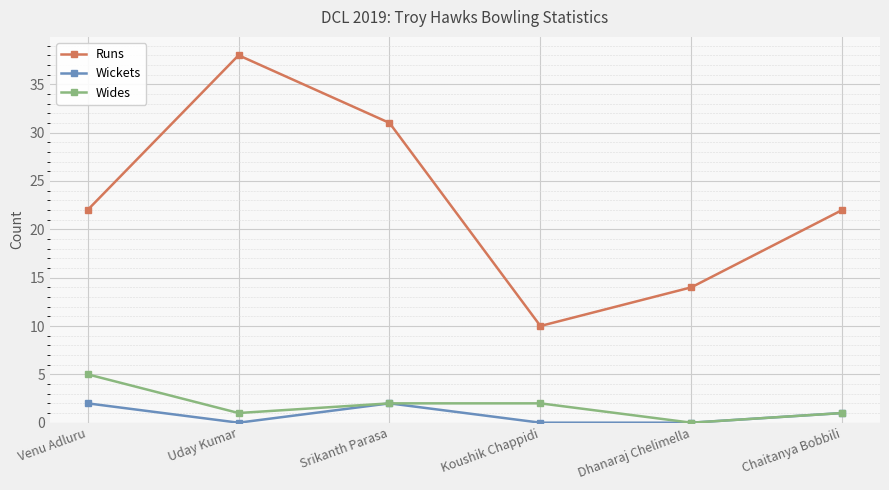

What is the difference between the second highest and minimum values in the Runs series?

21